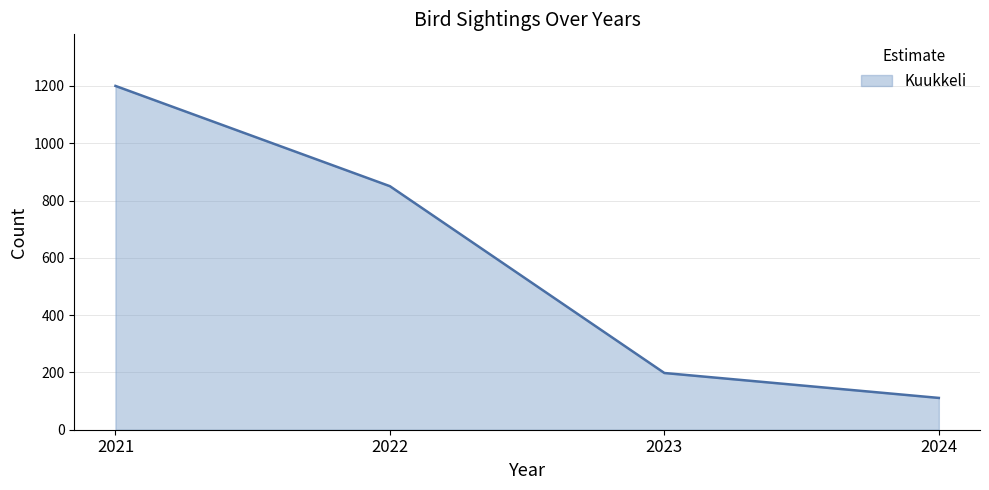

How many lines are shown in the chart?

1